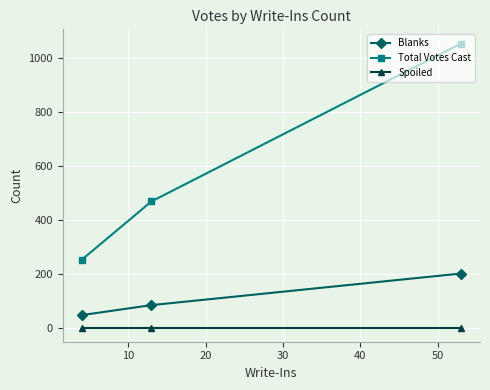

What is the greatest value displayed?

1052